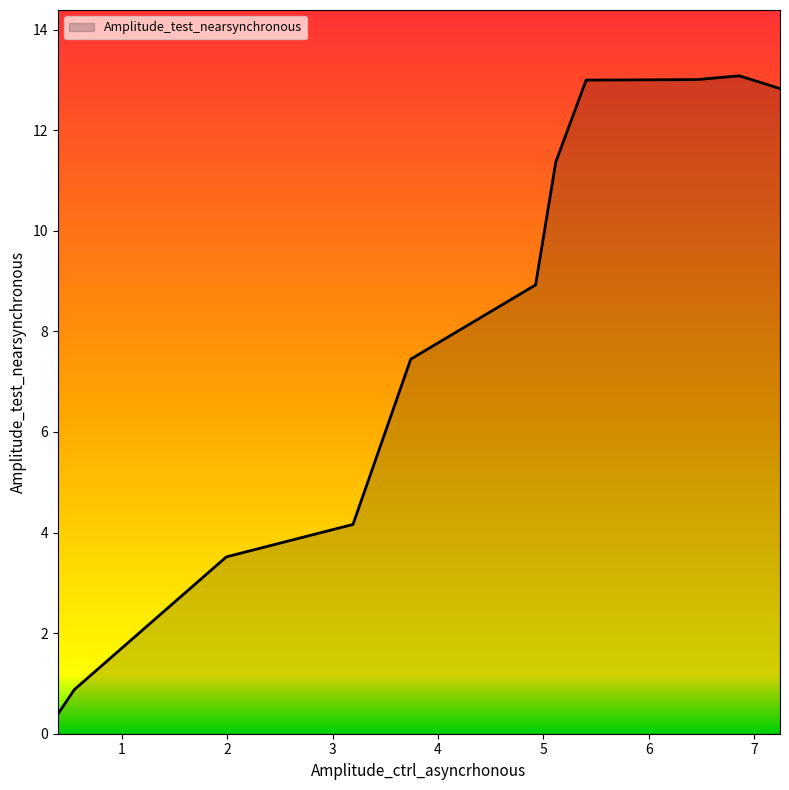

What is the maximum value shown in the chart?

13.1